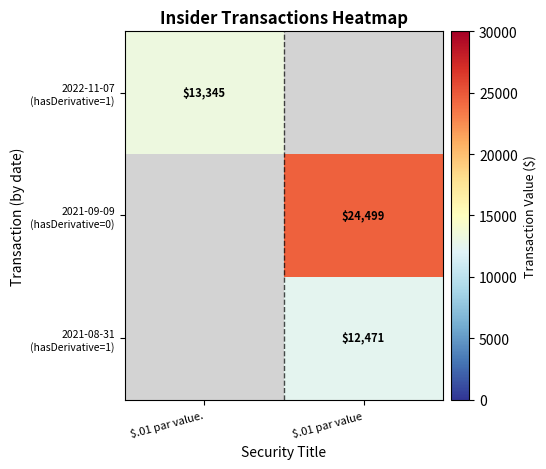

The value of 2021-08-31 (hasDerivative=1) at $.01 par value is 12471.0. True or false?

True